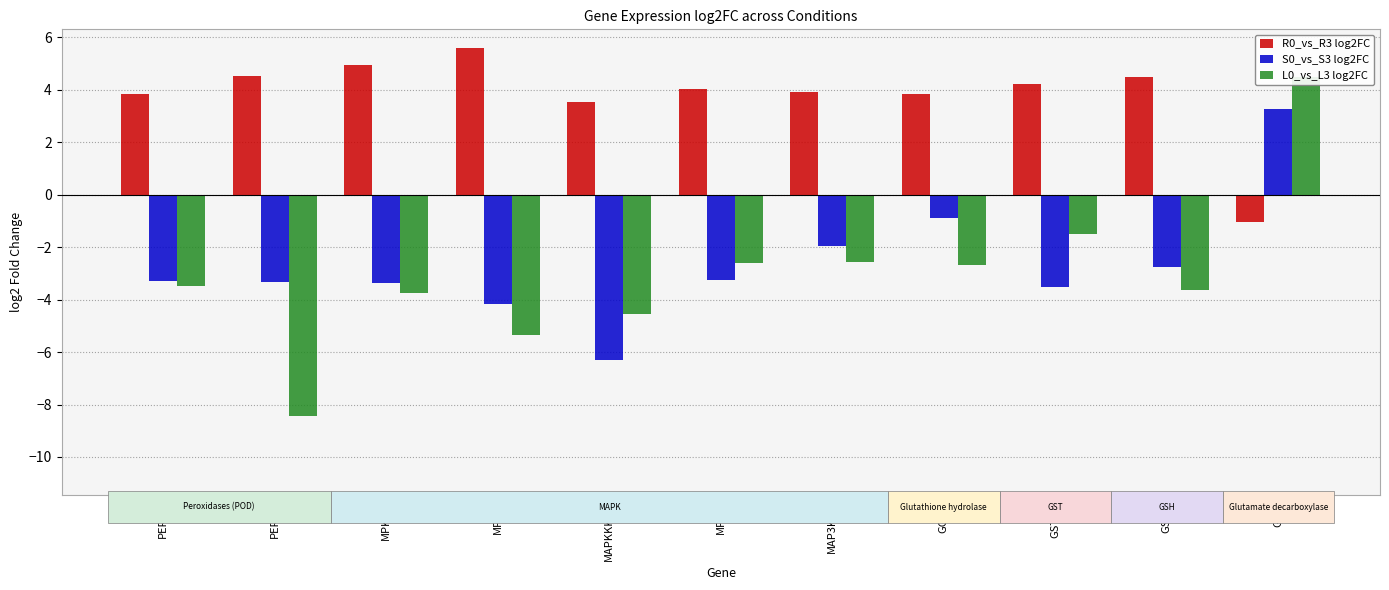

Is it true that S0_vs_S3 log2FC equals -3.3 at PER51?

True